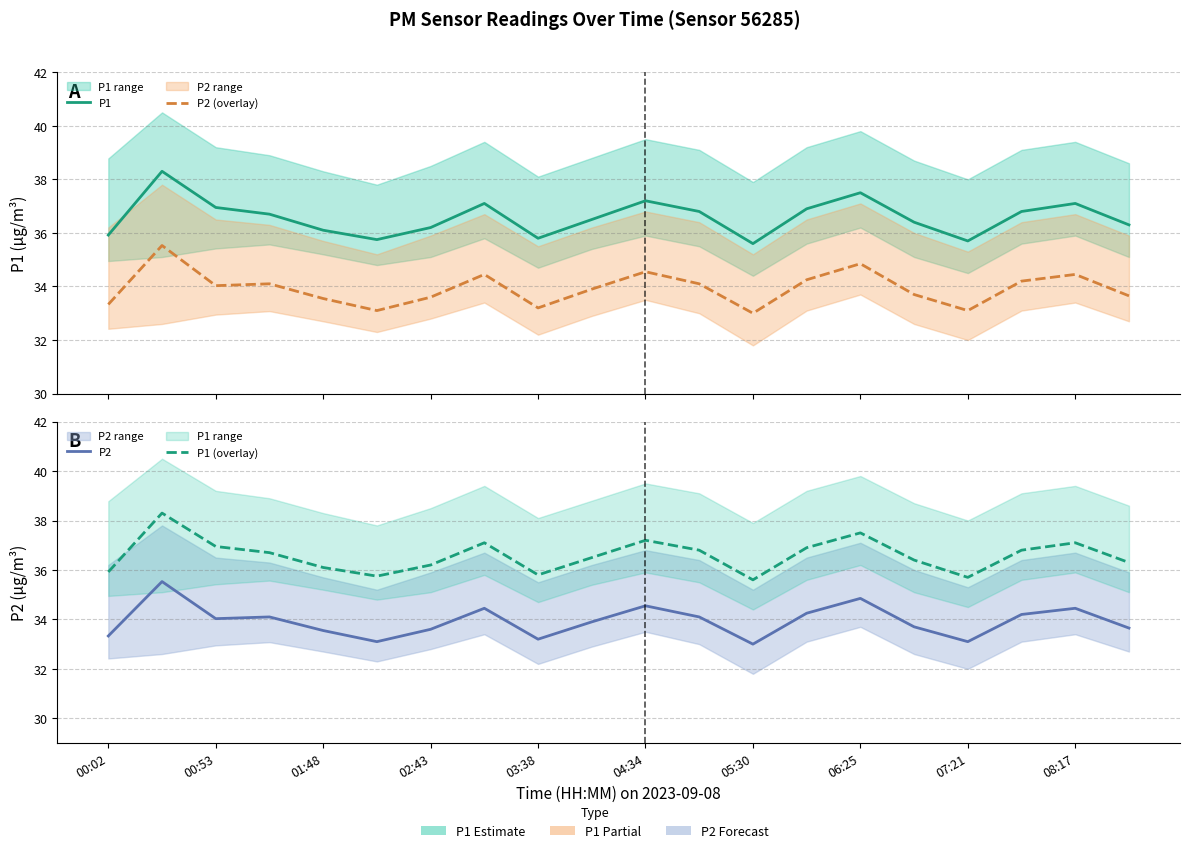

What is the spread (max minus min) of values at 00:53?

2.8